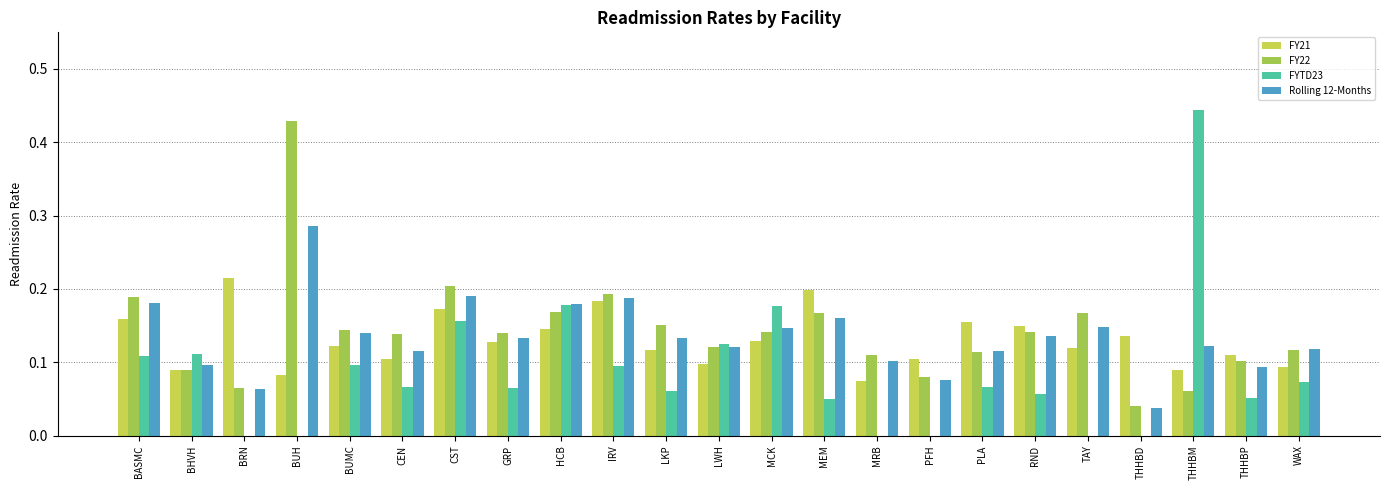

Is the value of FYTD23 at BUH greater than the value of FY22 at PFH?

No